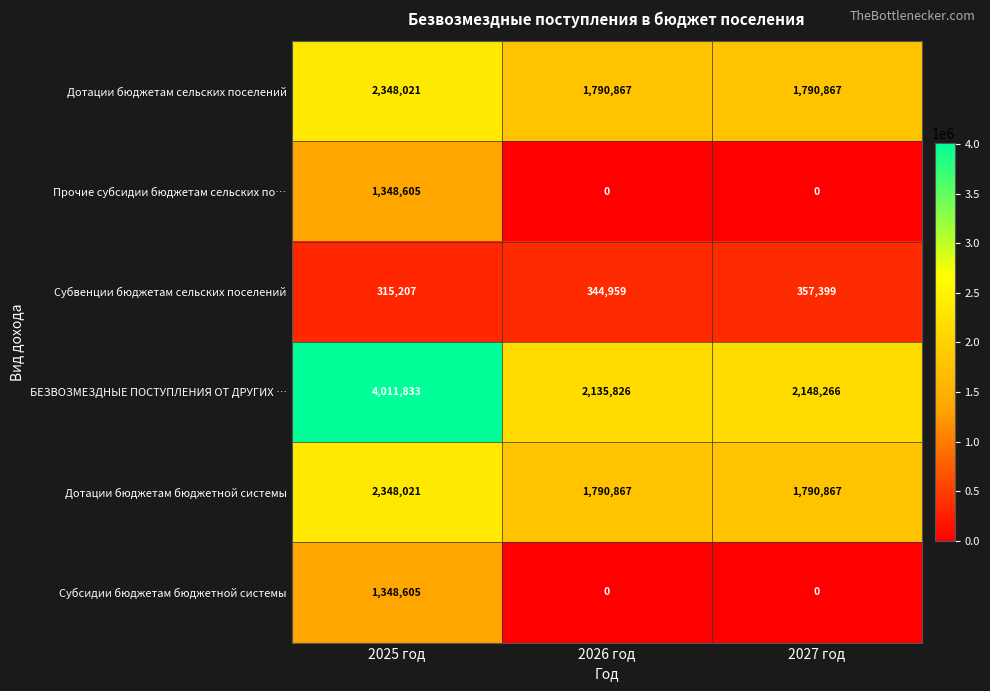

Which series changed the most between 2025 год and 2027 год?

БЕЗВОЗМЕЗДНЫЕ ПОСТУПЛЕНИЯ ОТ ДРУГИХ …